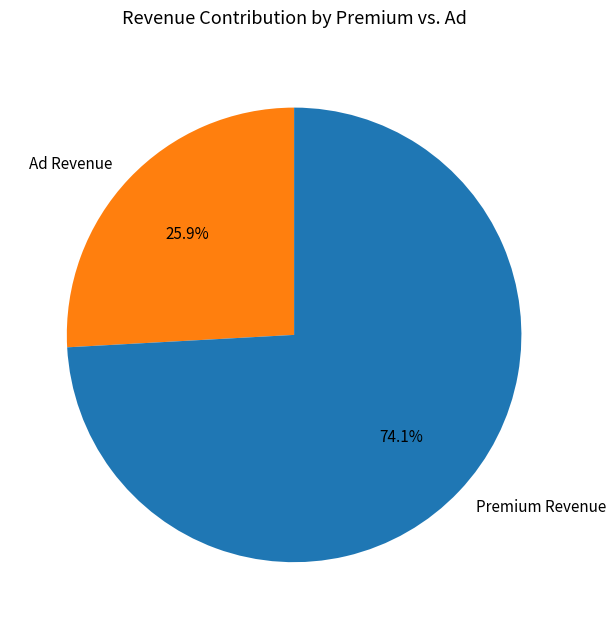

Rank the categories by value from lowest to highest.

Ad Revenue, Premium Revenue